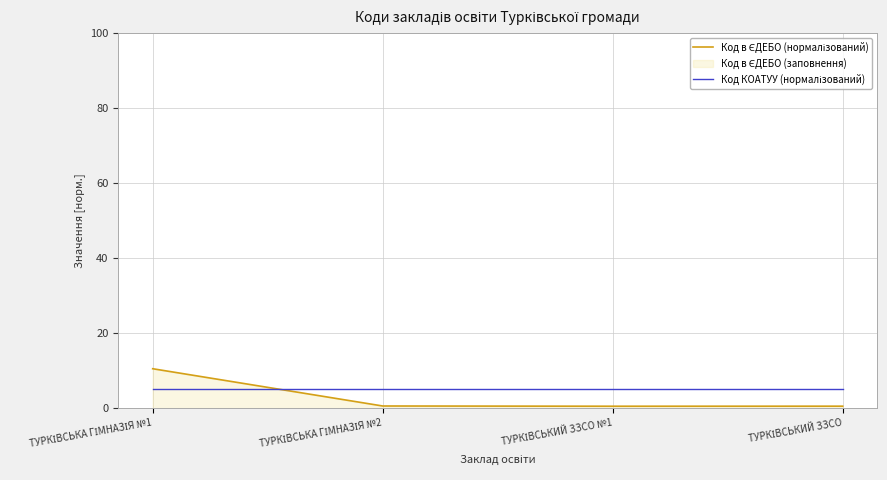

What position from the right is ТУРКІВСЬКА ГІМНАЗІЯ №2?

3